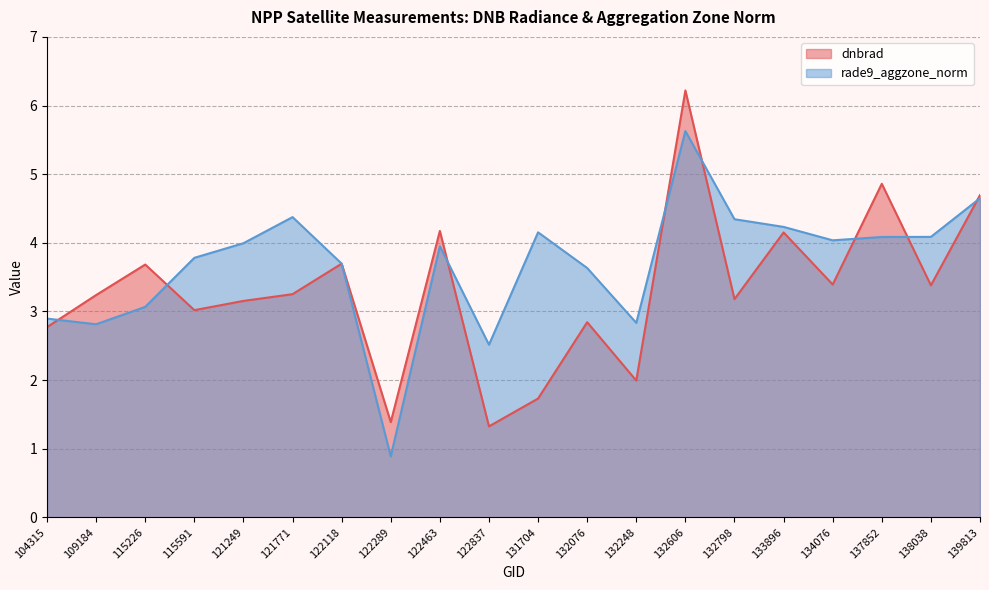

What are all the series names shown in the legend?

dnbrad, rade9_aggzone_norm